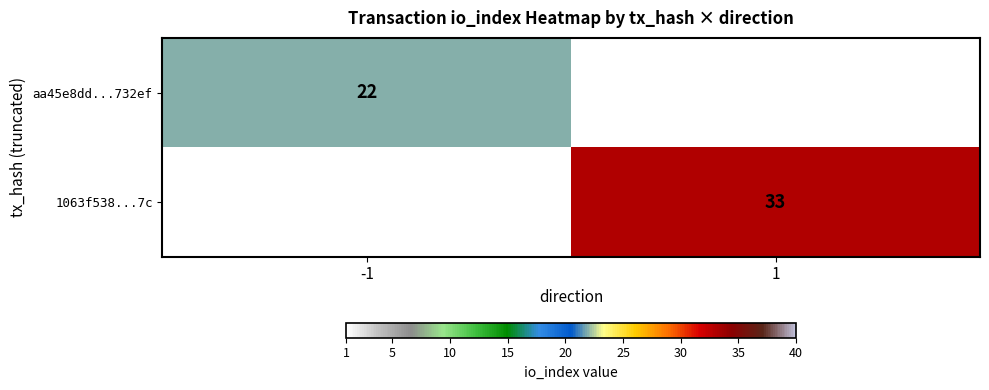

Is the value of aa45e8dd...732ef at -1 greater than the value of 1063f538...7c at 1?

No